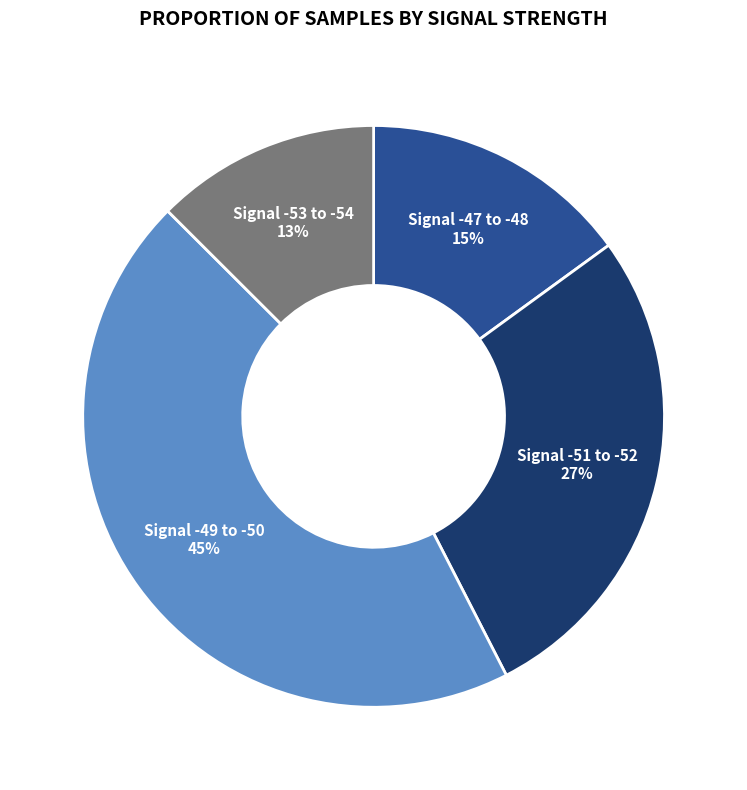

Is there any slice that represents more than half of the pie?

No